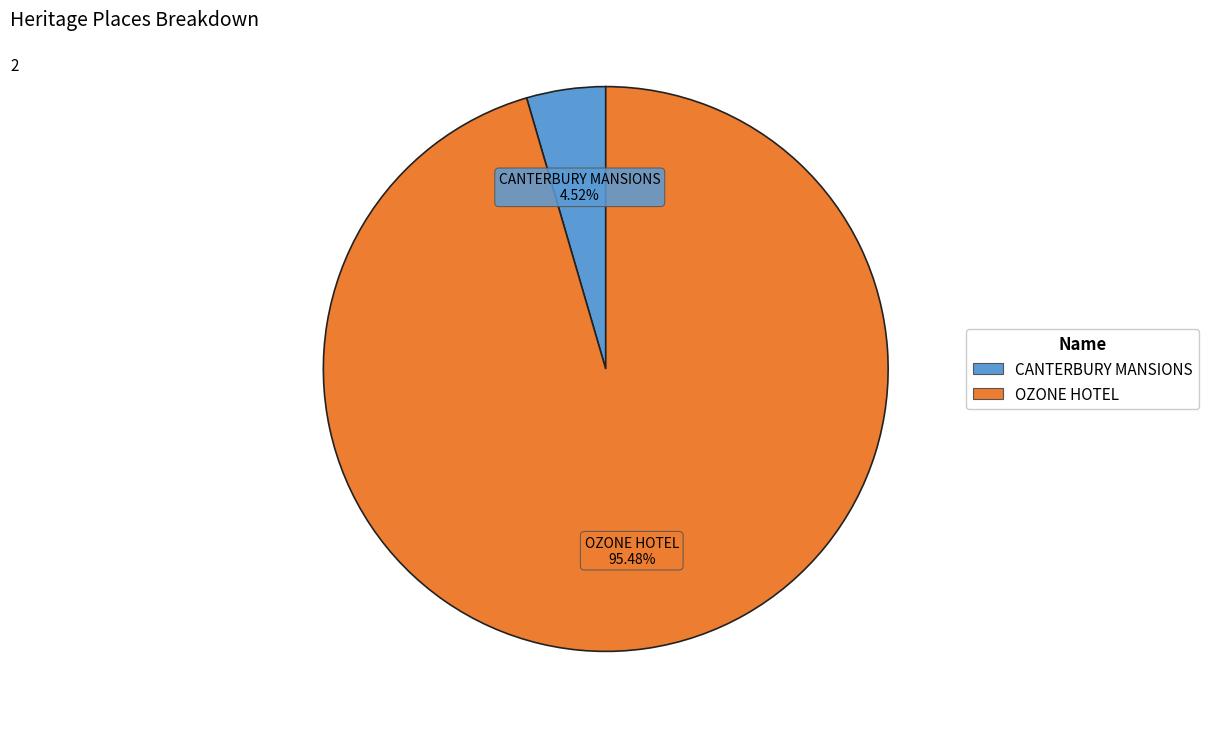

To the nearest percent, what percentage of the pie is OZONE HOTEL?

95%